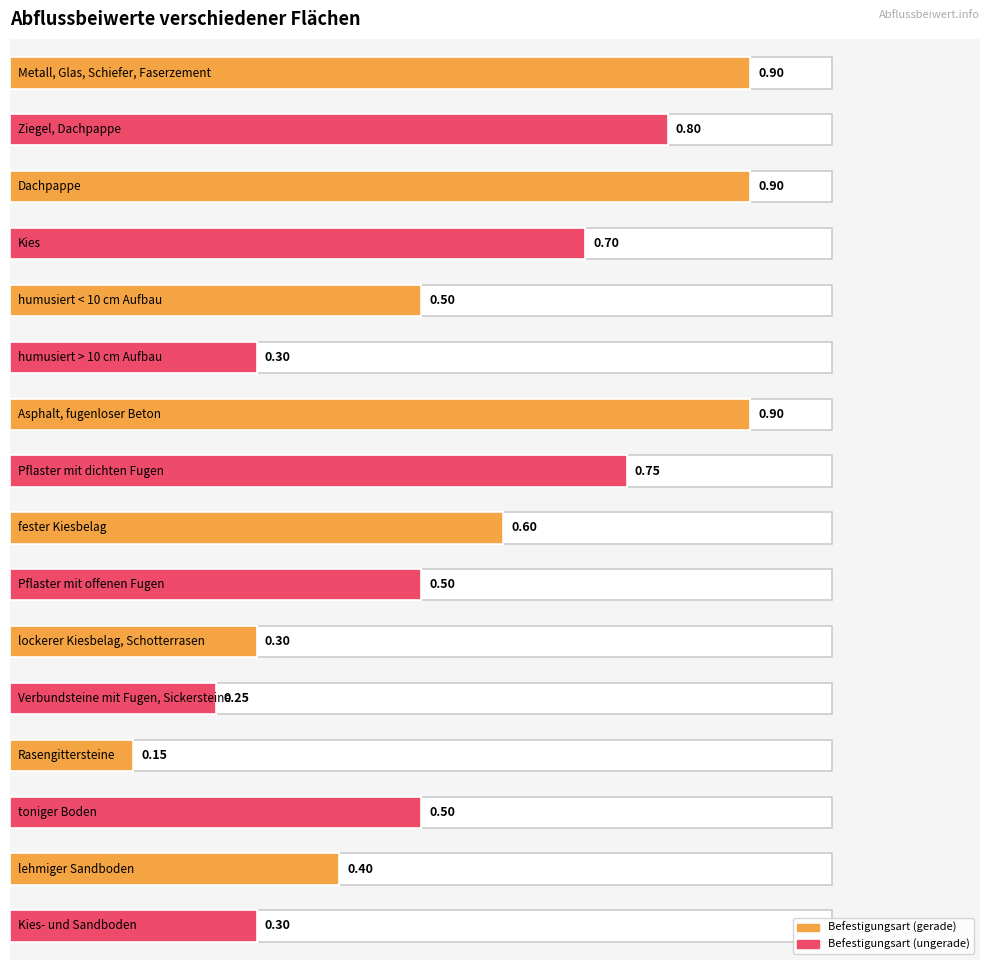

What is the sum of all values?

8.8